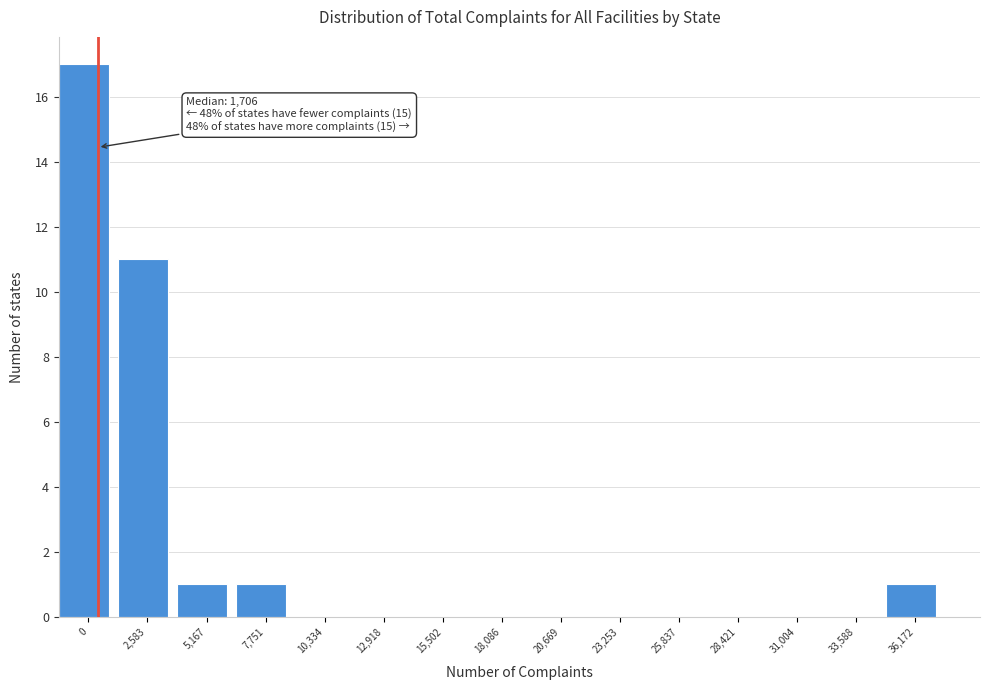

Reading left to right, list all the values displayed in this chart.

0=17	2,583=11	5,167=1	7,751=1	10,334=0	12,918=0	15,502=0	18,086=0	20,669=0	23,253=0	25,837=0	28,421=0	31,004=0	33,588=0	36,172=1